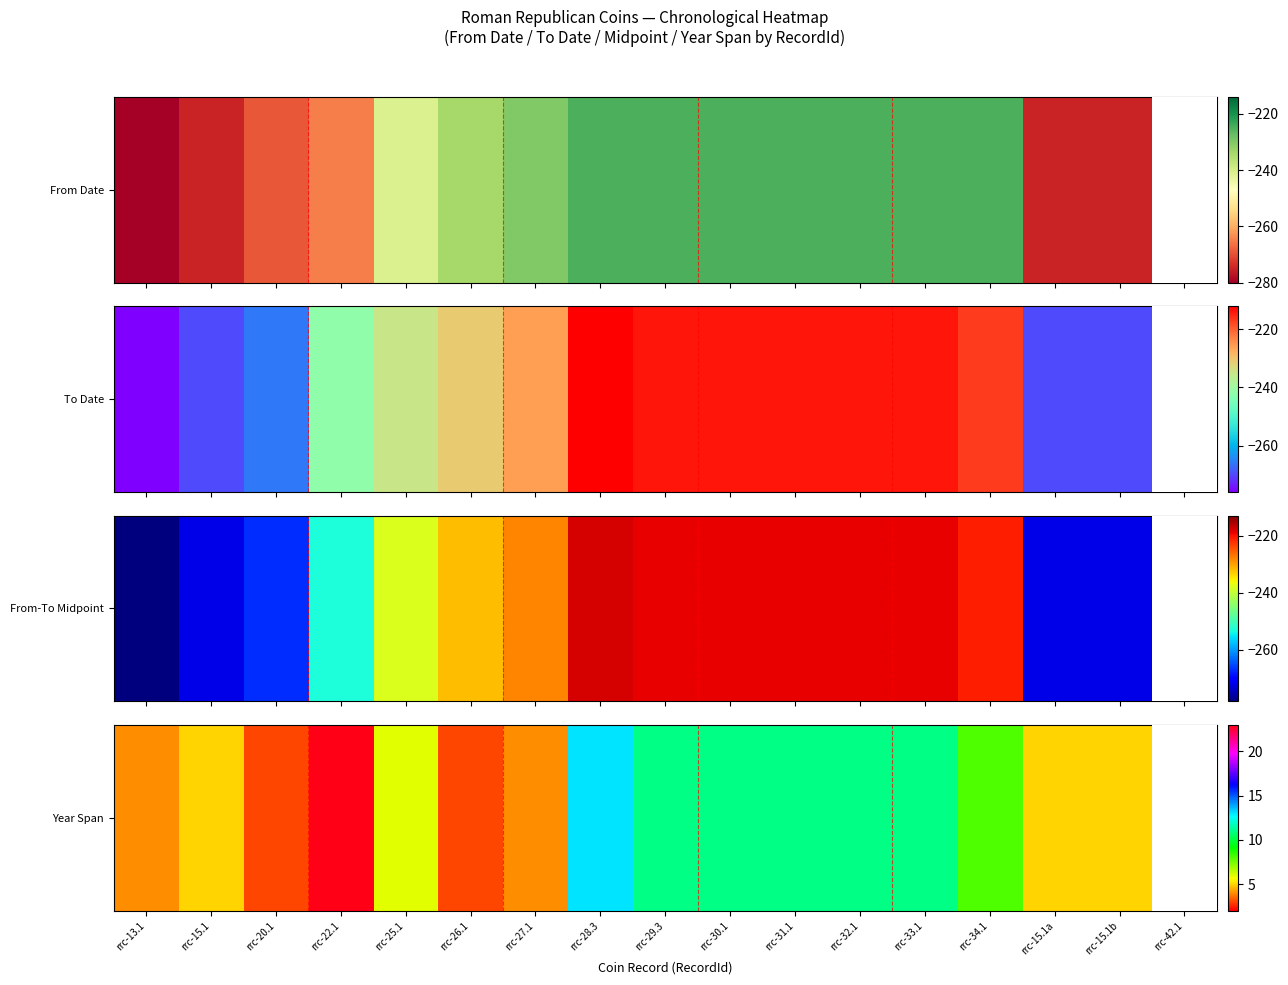

Between rrc-20.1 and rrc-34.1, which is larger?

rrc-34.1